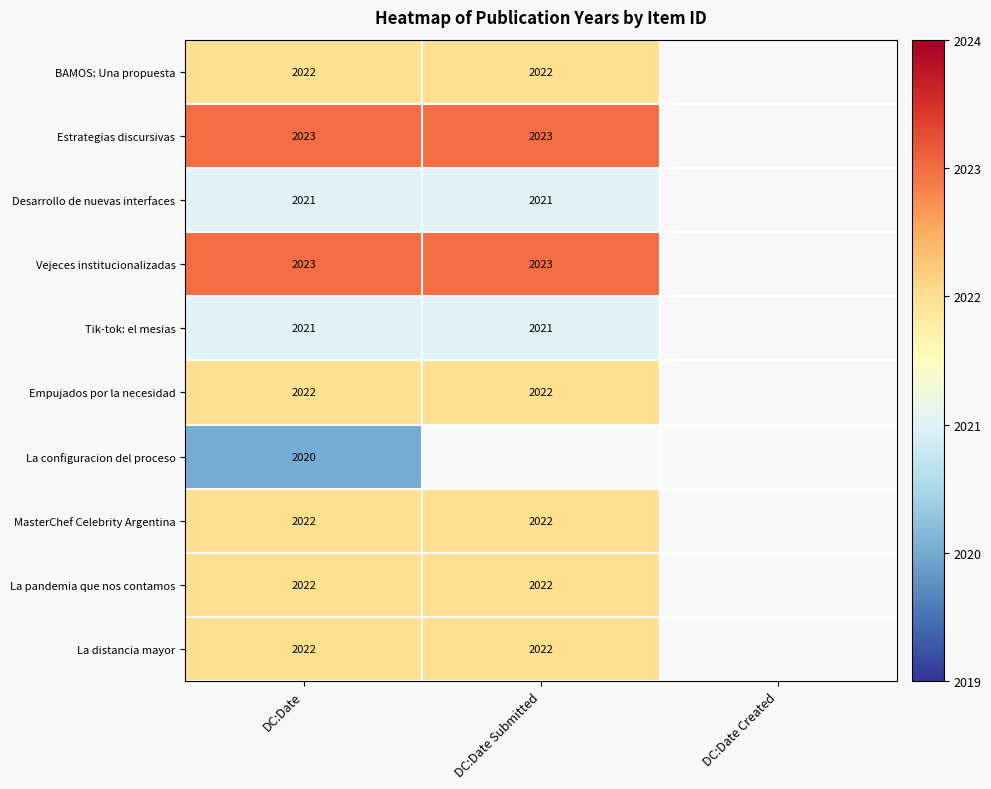

True or false: Desarrollo de nuevas interfaces has a value of 3254.2 at DC:Date Submitted.

False